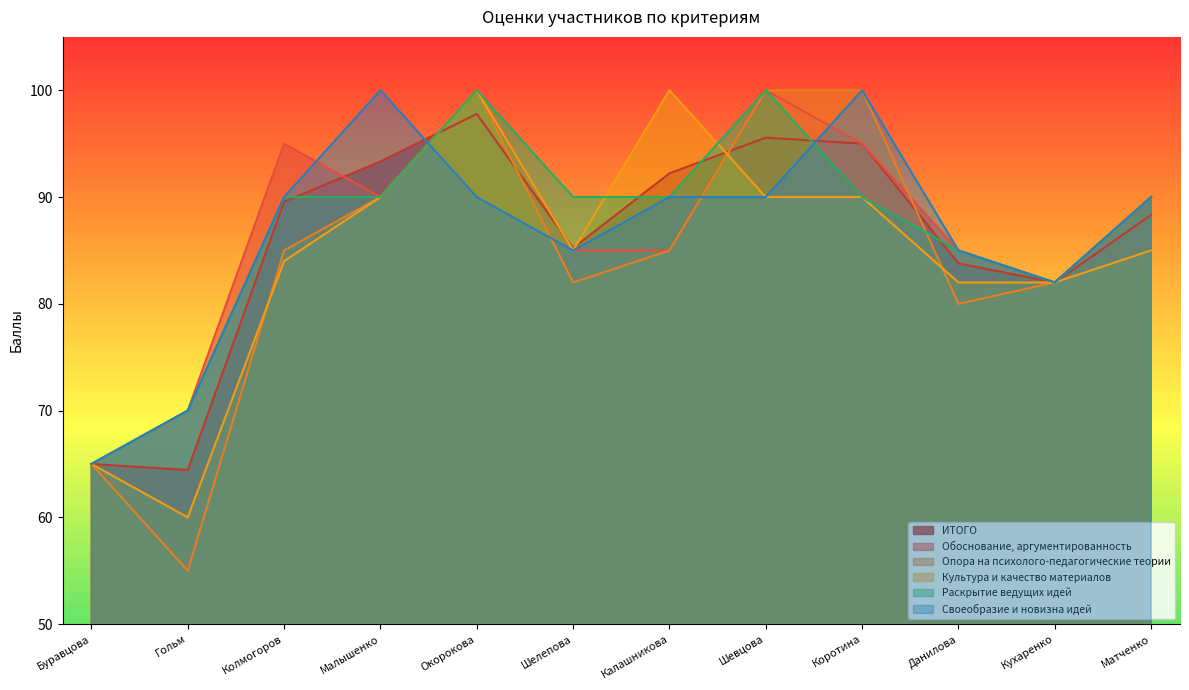

Which series has the widest spread of values?

Опора на психолого-педагогические теории